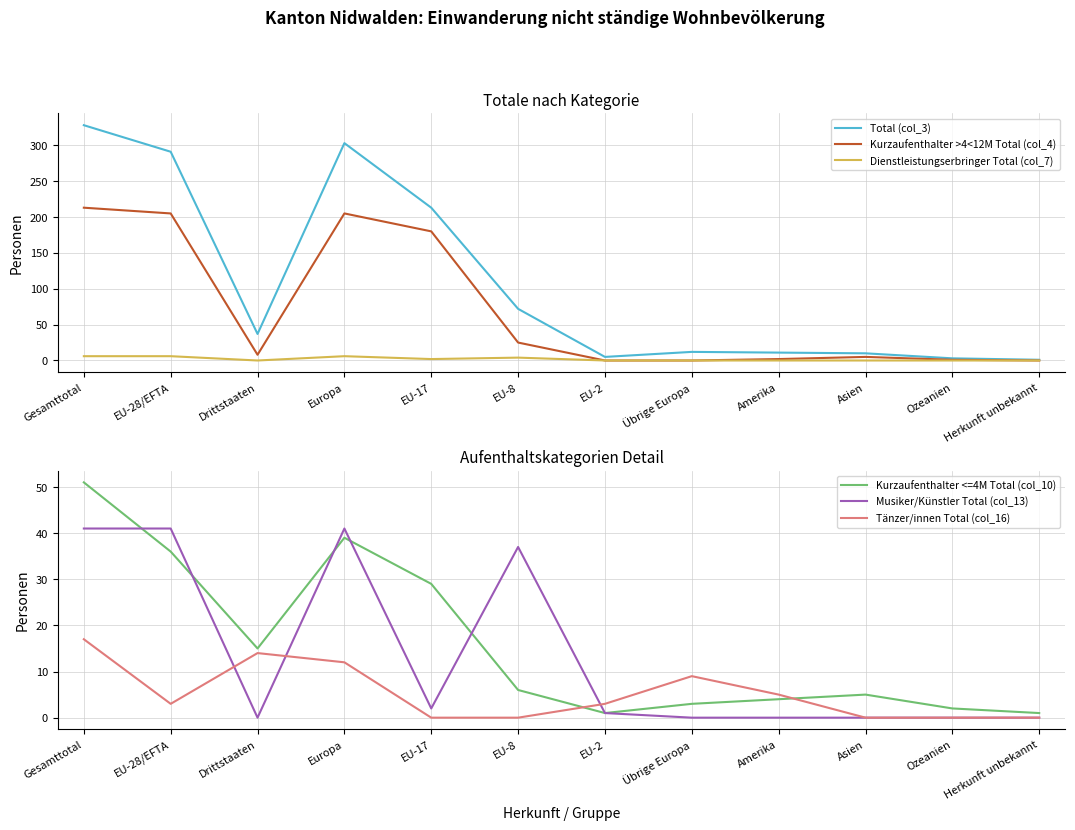

The Tänzer/innen Total (col_16) series shows 17 at Gesamttotal. True or false?

True